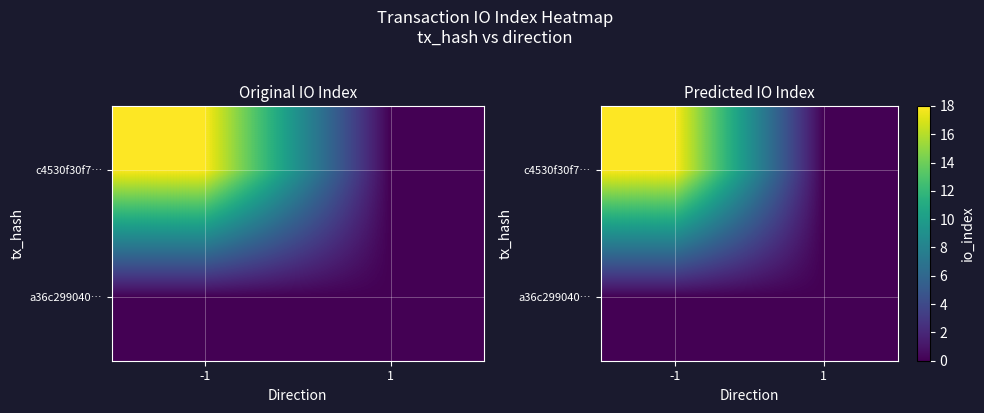

Which series changed the most between -1 and 1?

c4530f30f7…